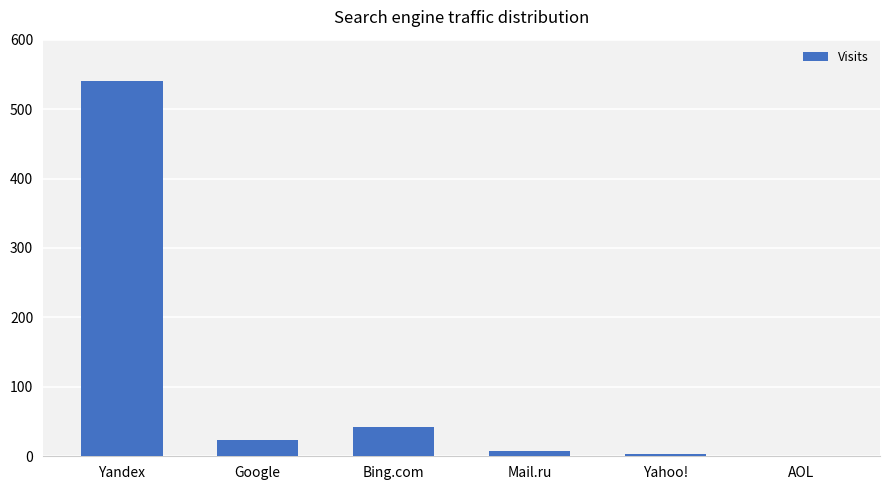

The chart shows a value of 42 at Bing.com. True or false?

True